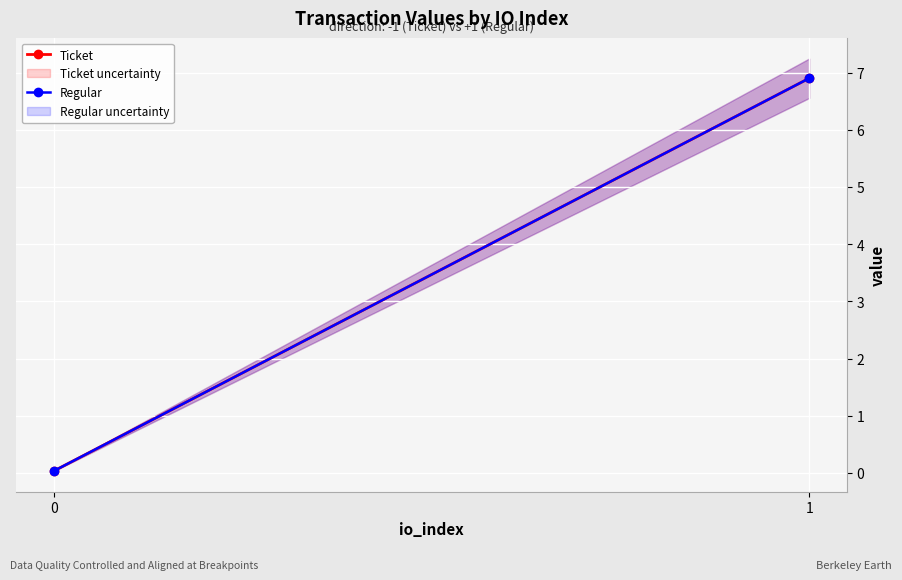

Which series has the largest range (max minus min)?

Ticket